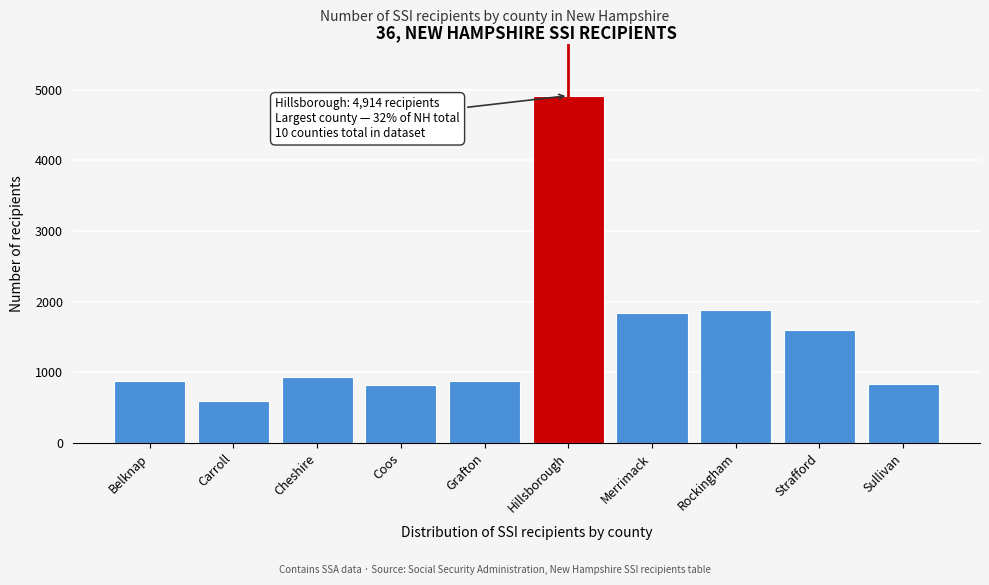

What is the label of the 1st bar from the left?

Belknap